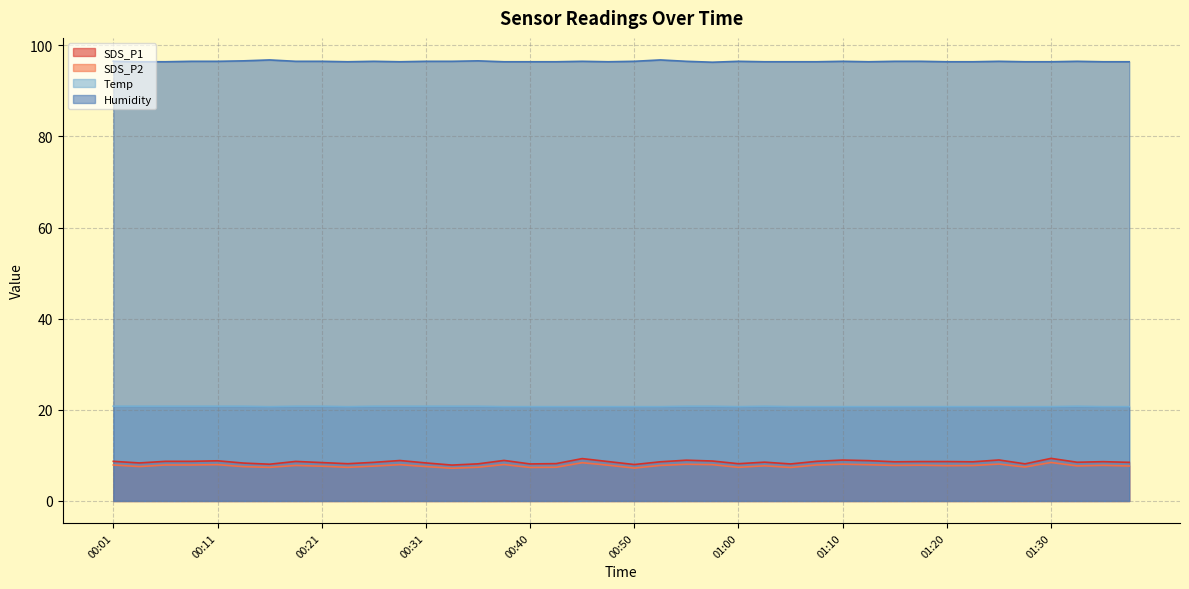

What is the label of the 31st point from the left?

01:15